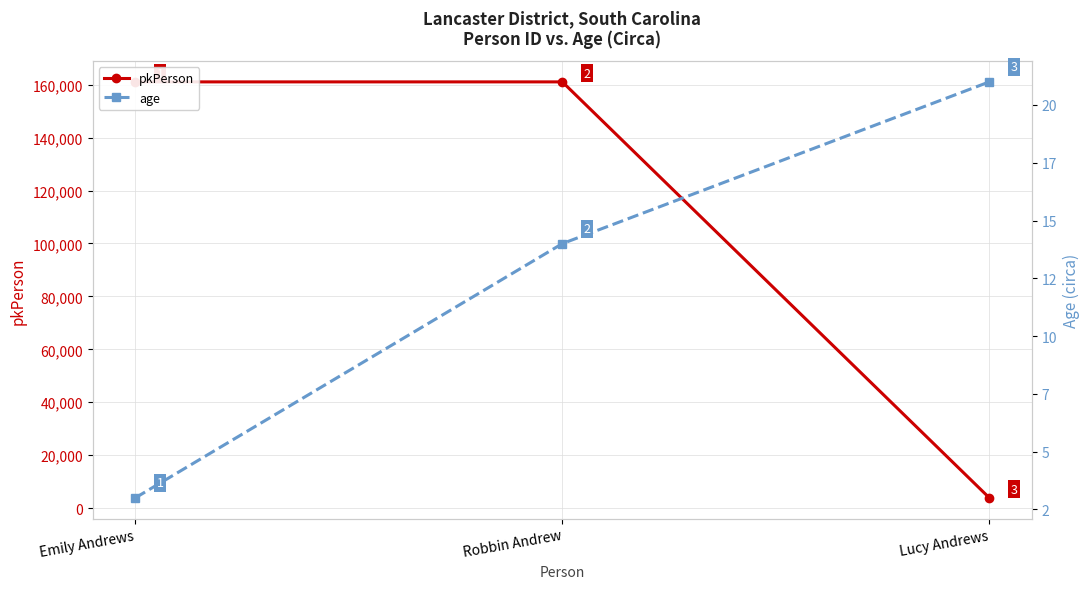

At which label does pkPerson first exceed 161060?

Robbin Andrew